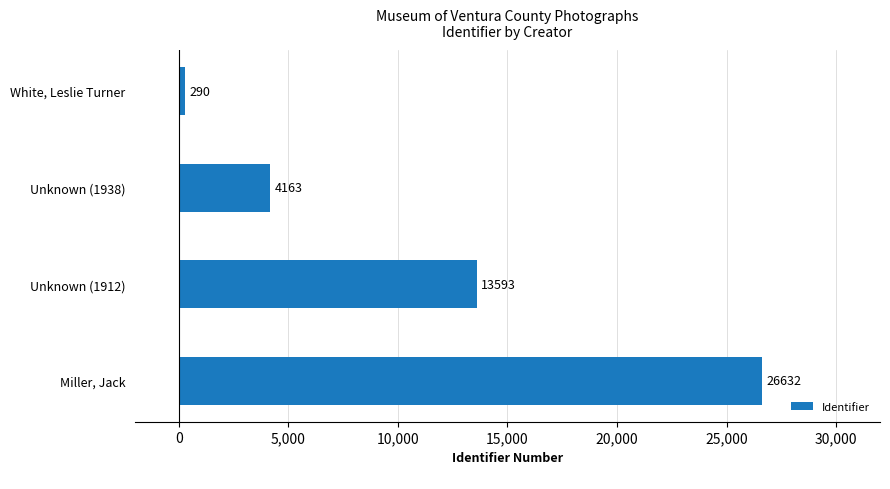

Reading bottom to top, transcribe all the data shown in this chart.

26632	13593	4163	290